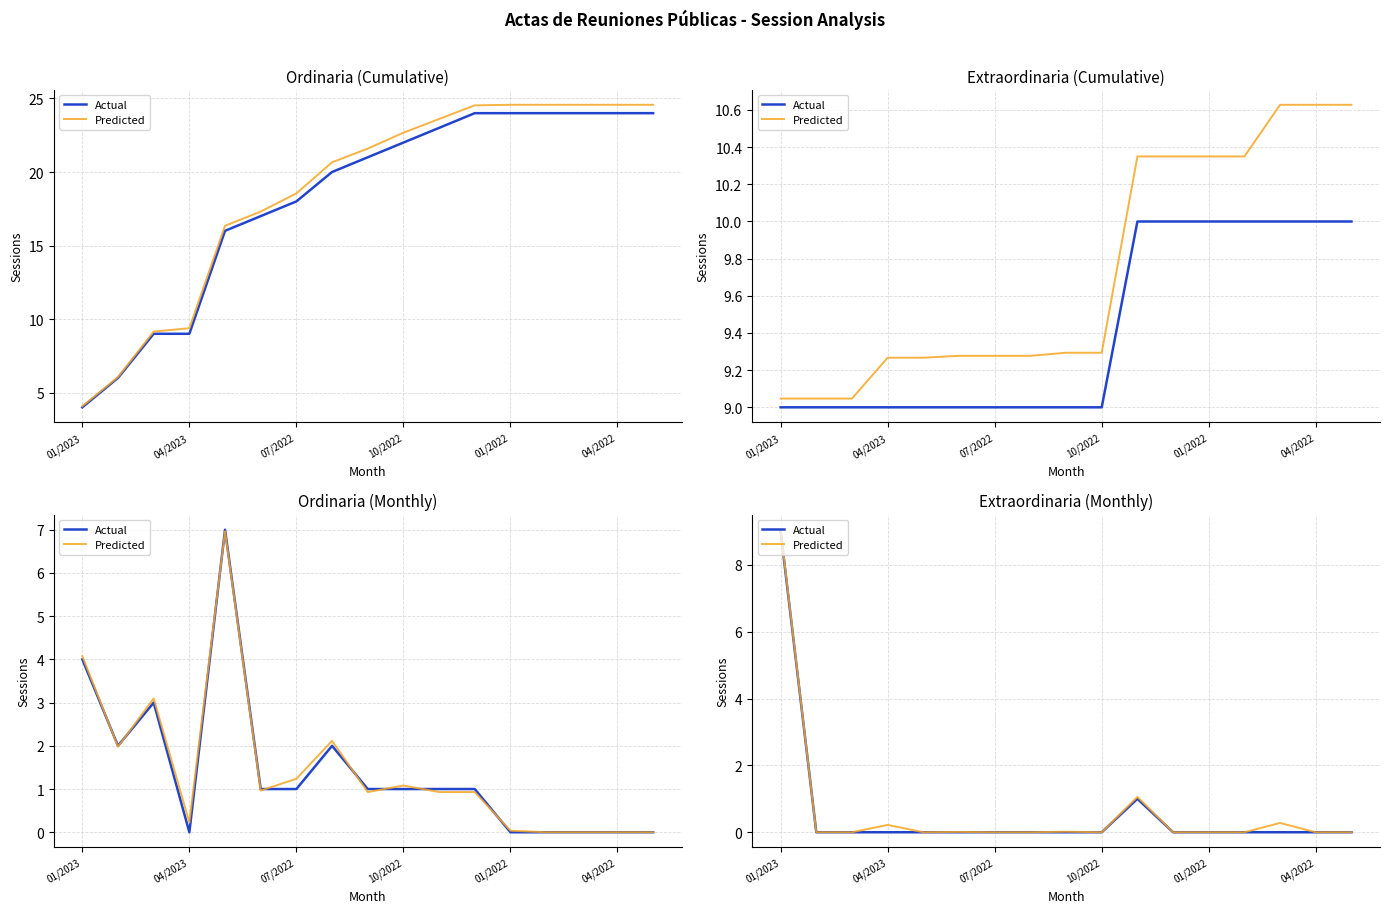

How many data points in Predicted are above 0?

6